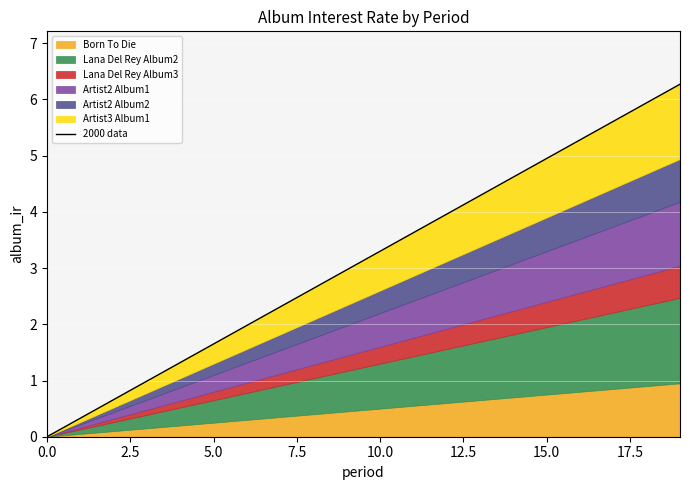

The chart shows a value of 1.0 at 7.5. True or false?

True